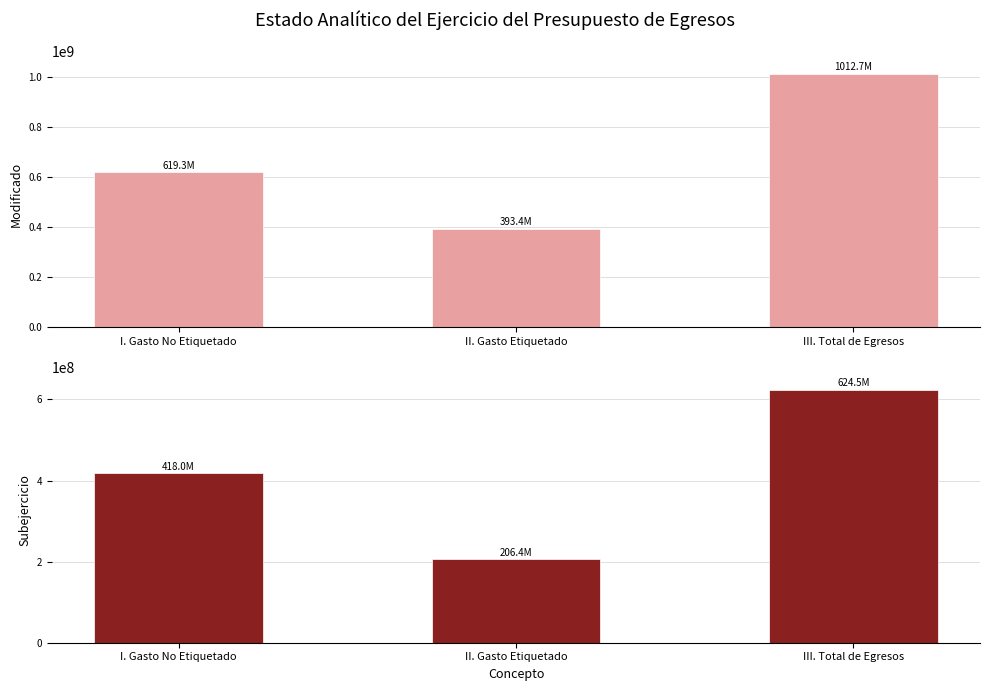

Rank the series by their maximum value, from highest to lowest.

Modificado, Subejercicio